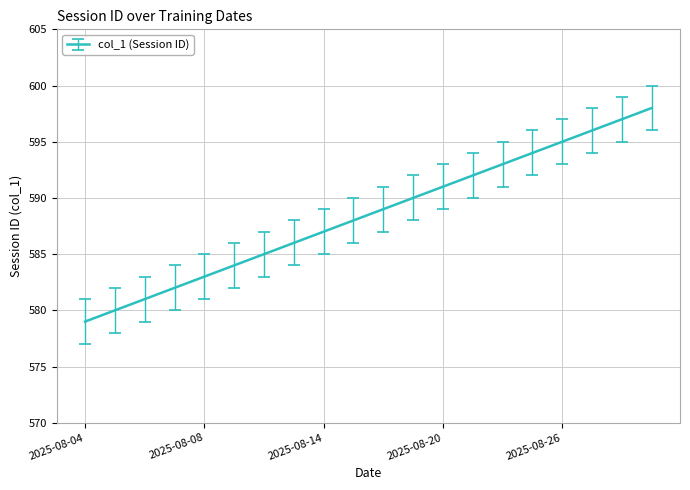

What is the difference between the maximum and minimum values?

19